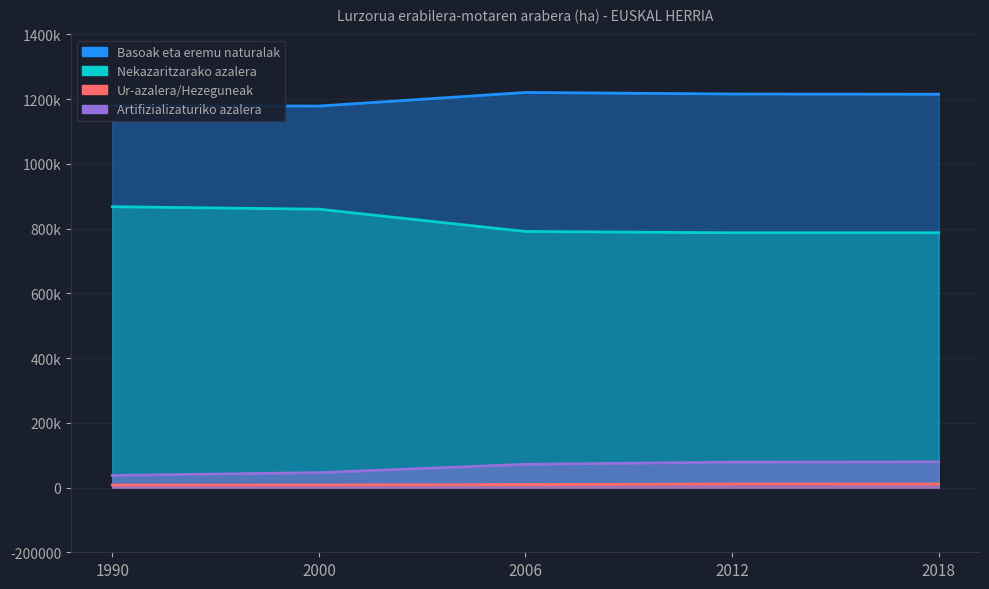

What is the value of the Basoak eta eremu naturalak point at the 2nd from the left?

1178772.0